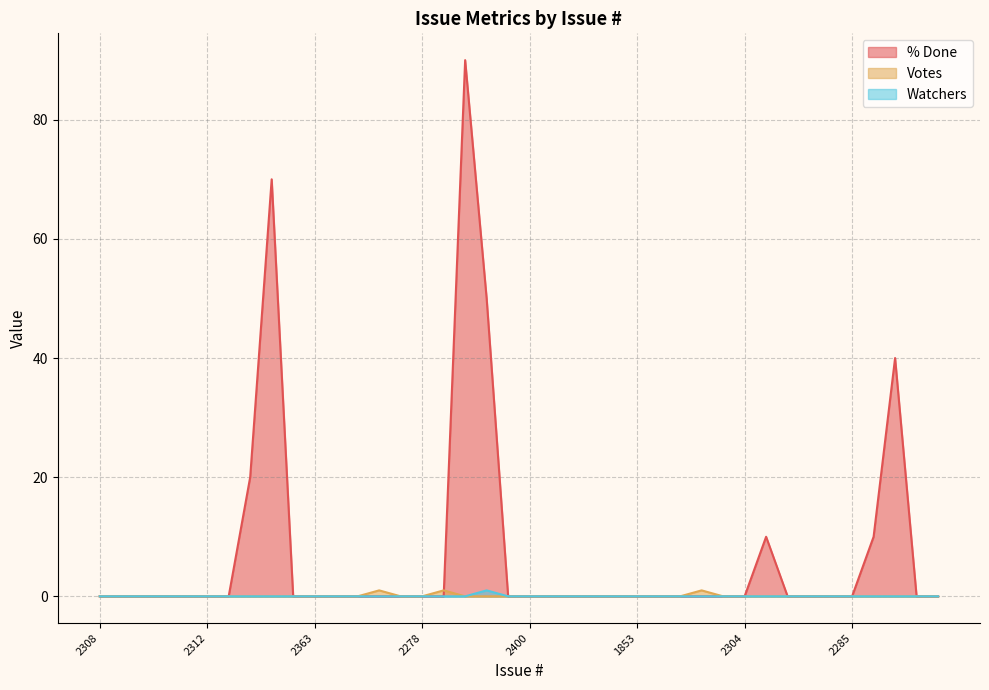

Is it true that Watchers equals 0 at 2221?

True